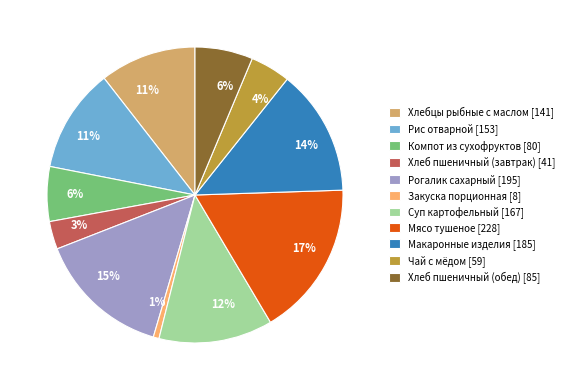

Approximately how many times larger is the value at Суп картофельный compared to Мясо тушеное?

0.7